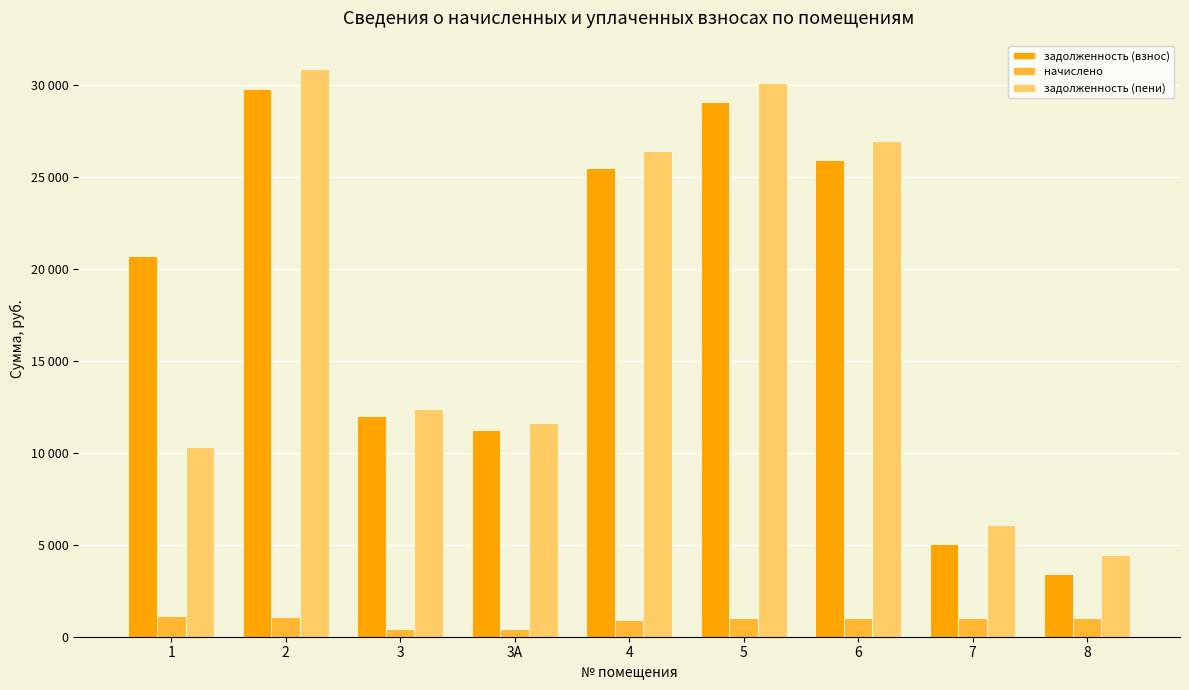

What value does the начислено series have at 6?

1028.3